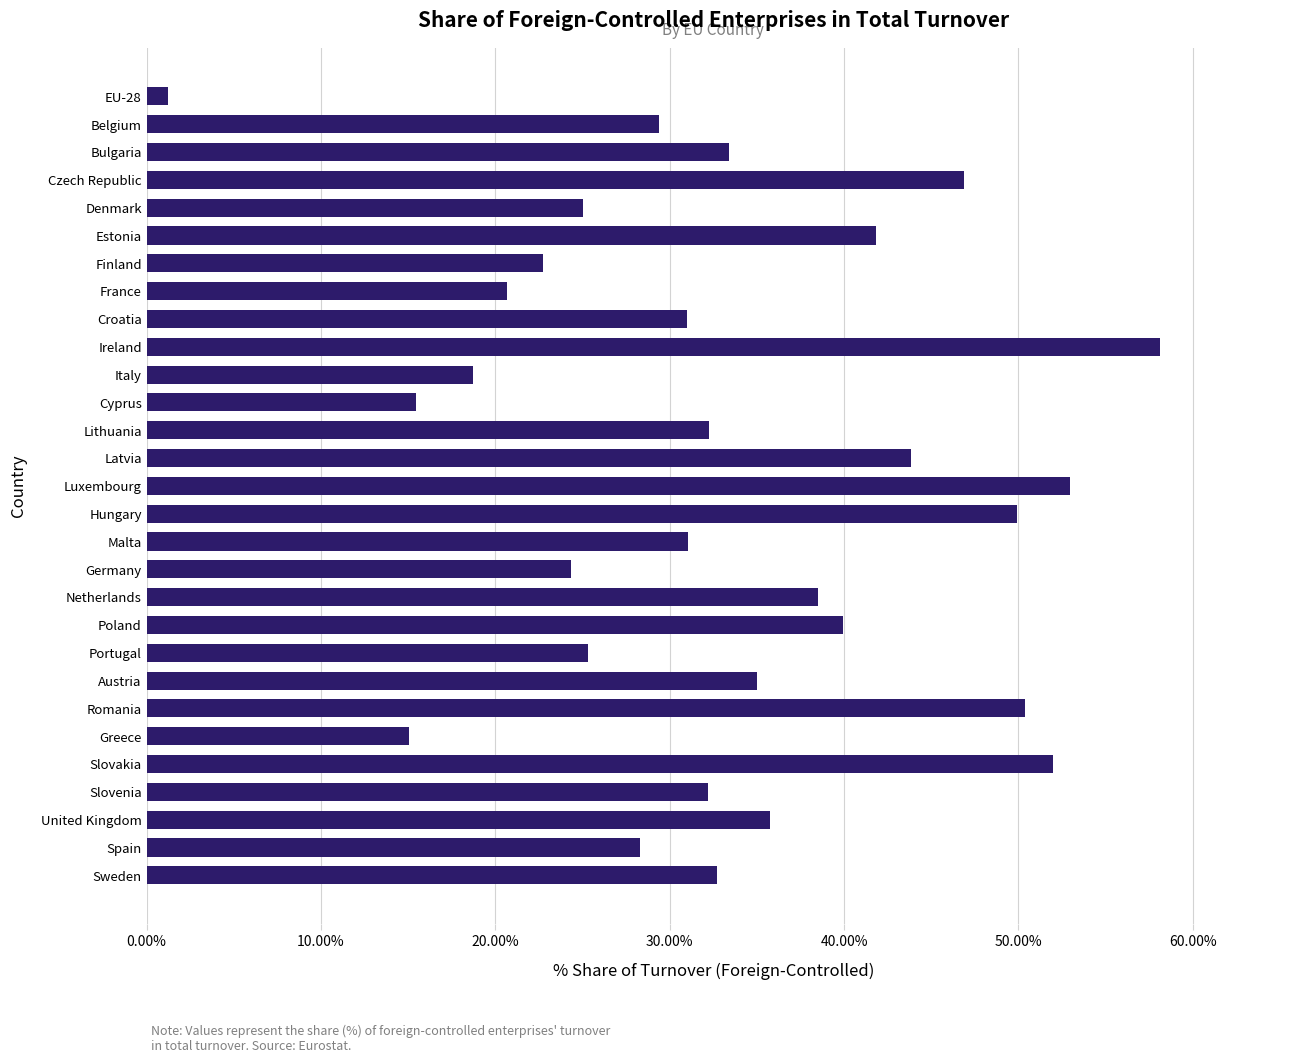

What is the maximum value shown in the chart?

58.1